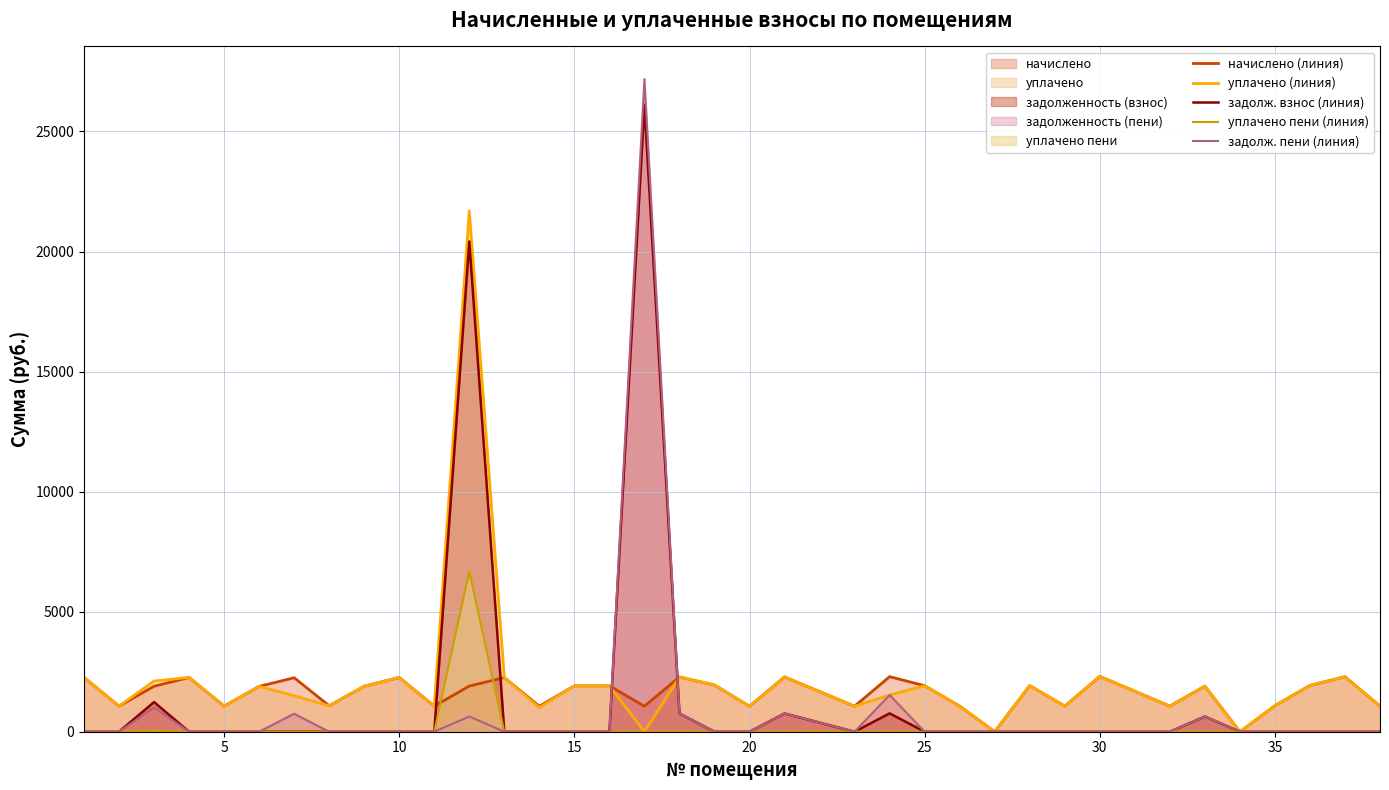

What is the difference between the second highest and second lowest values in the задолж. пени (линия) series?

1528.9